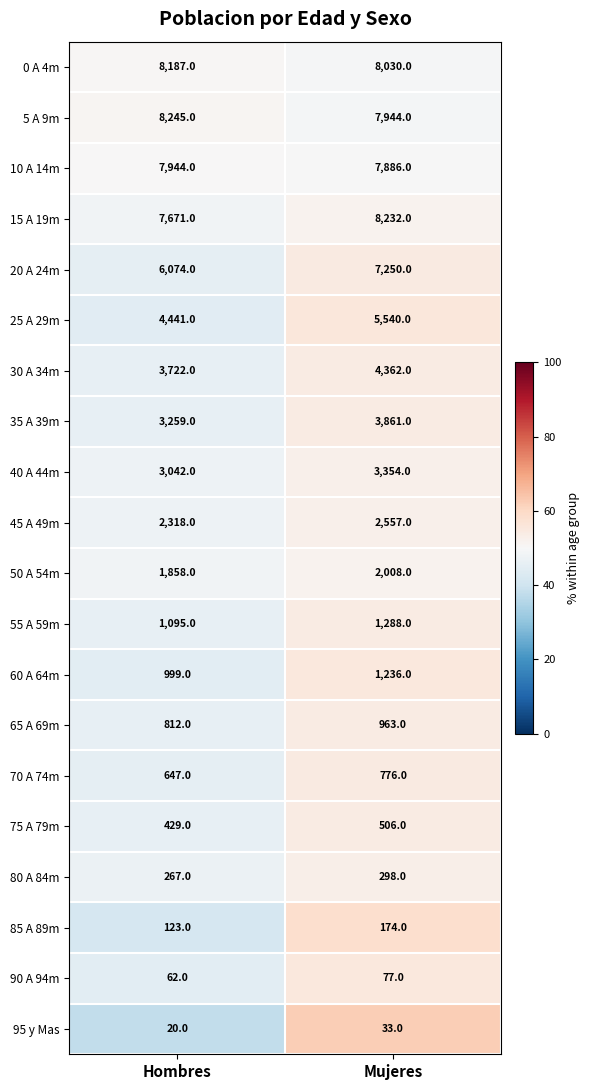

What is the spread (max minus min) of values at Hombres?

8225